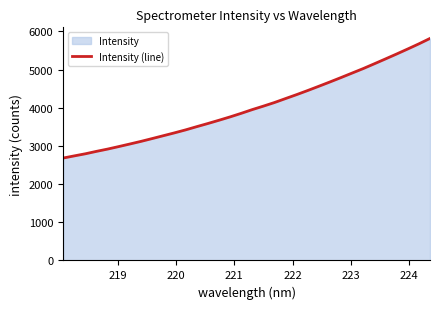

What is the minimum value shown in the chart?

2683.6